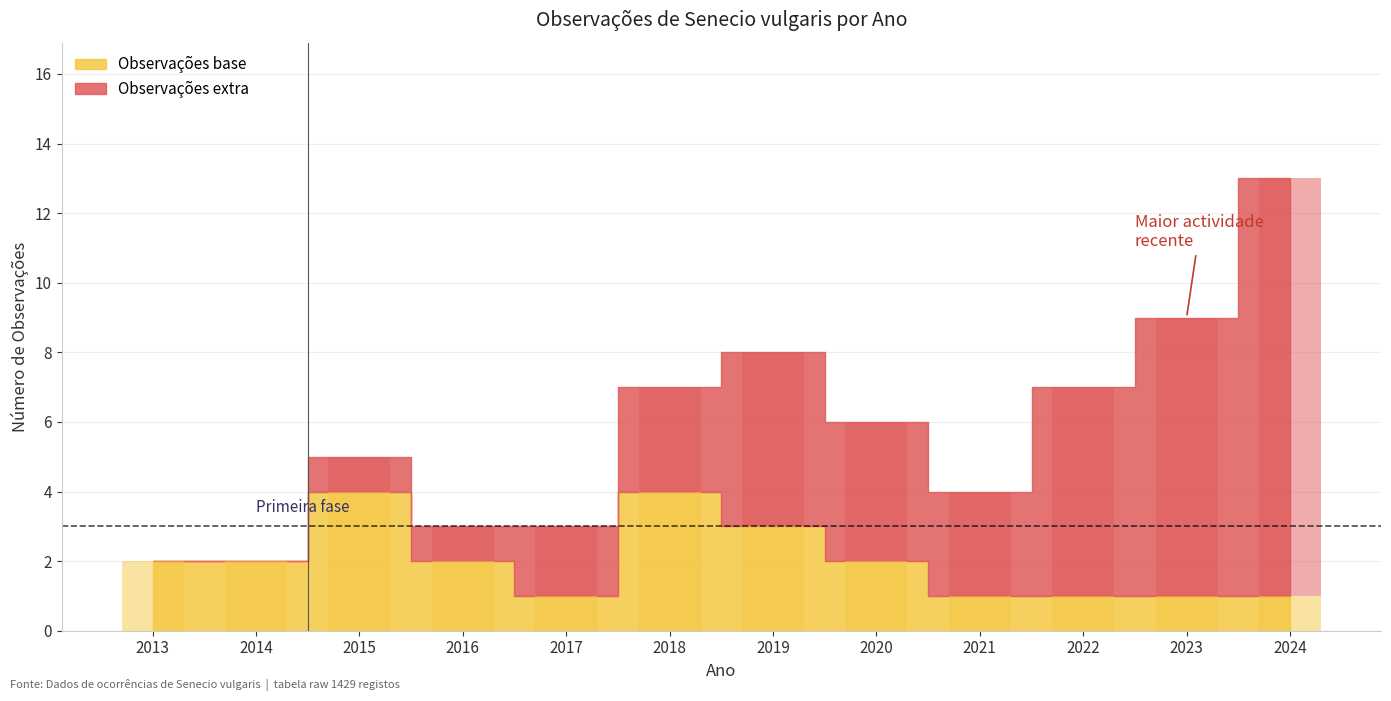

Read the Observações extra value at 2015.

1